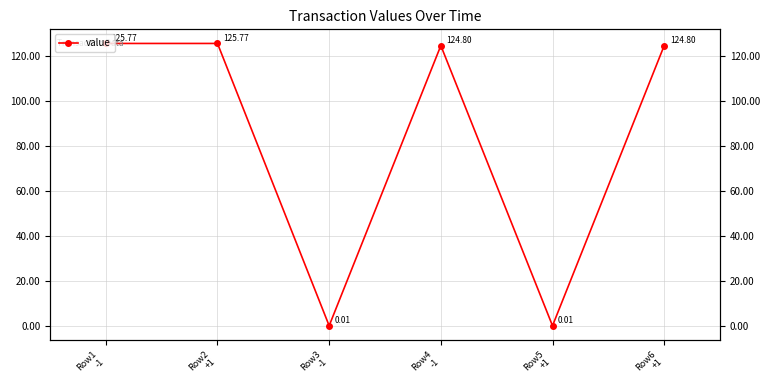

What is the value of the 4th point from the left?

124.8